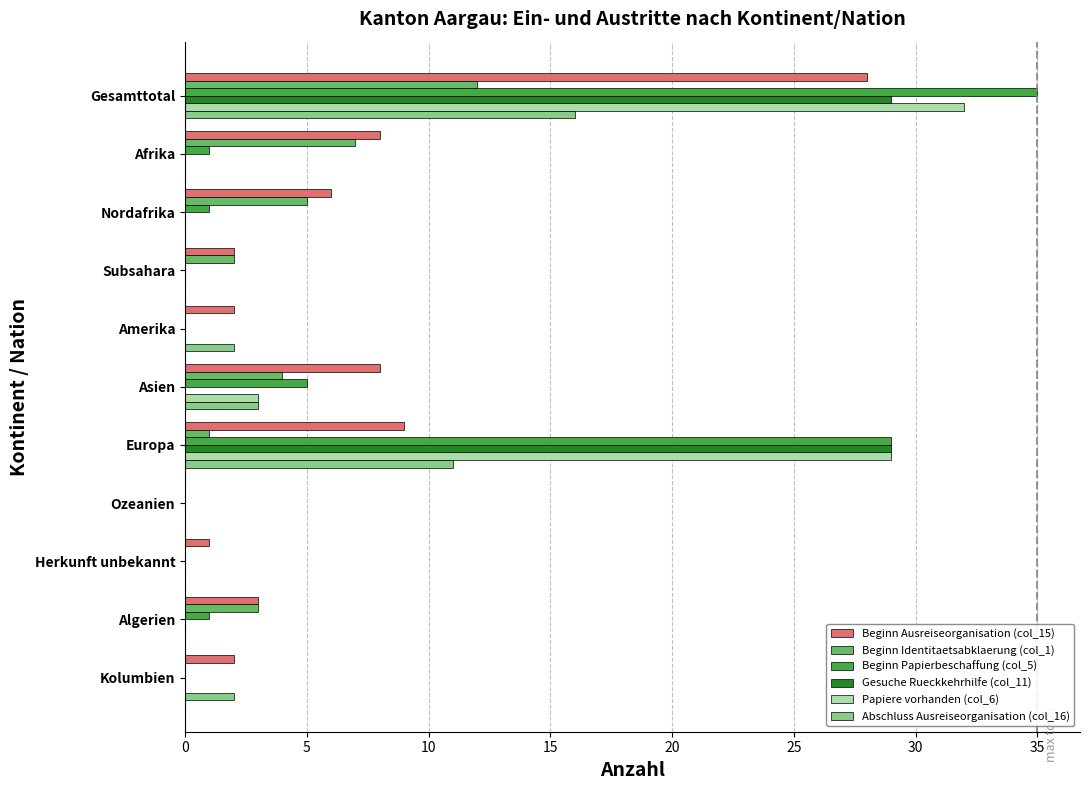

Where is Beginn Ausreiseorganisation (col_15) nearest to the value 14?

Europa